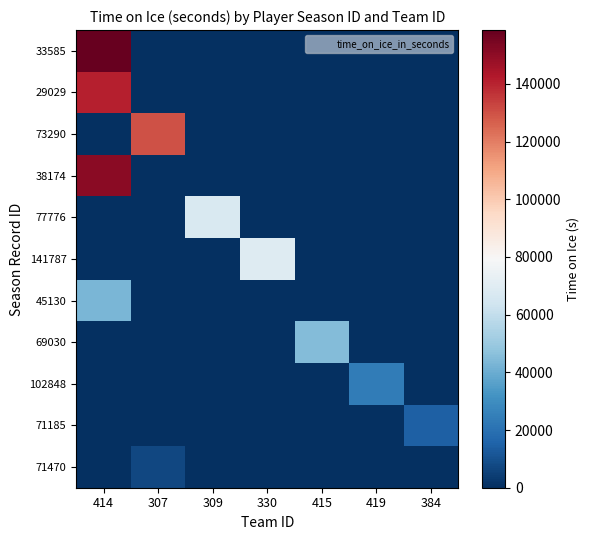

Reading left to right, list all the values displayed in this chart.

33585: 414=158659	307=0	309=0	330=0	415=0	419=0	384=0
29029: 414=140810	307=0	309=0	330=0	415=0	419=0	384=0
73290: 414=0	307=129843	309=0	330=0	415=0	419=0	384=0
38174: 414=151138	307=0	309=0	330=0	415=0	419=0	384=0
77776: 414=0	307=0	309=67366	330=0	415=0	419=0	384=0
141787: 414=0	307=0	309=0	330=69220	415=0	419=0	384=0
45130: 414=42795	307=0	309=0	330=0	415=0	419=0	384=0
69030: 414=0	307=0	309=0	330=0	415=44990	419=0	384=0
102848: 414=0	307=0	309=0	330=0	415=0	419=23859	384=0
71185: 414=0	307=0	309=0	330=0	415=0	419=0	384=14483
71470: 414=0	307=7189	309=0	330=0	415=0	419=0	384=0